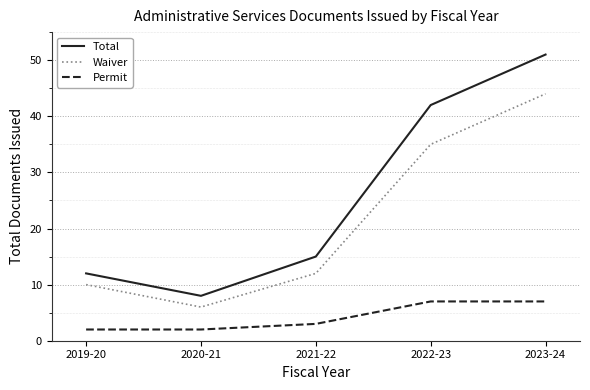

Which category has the highest value across all series?

2023-24